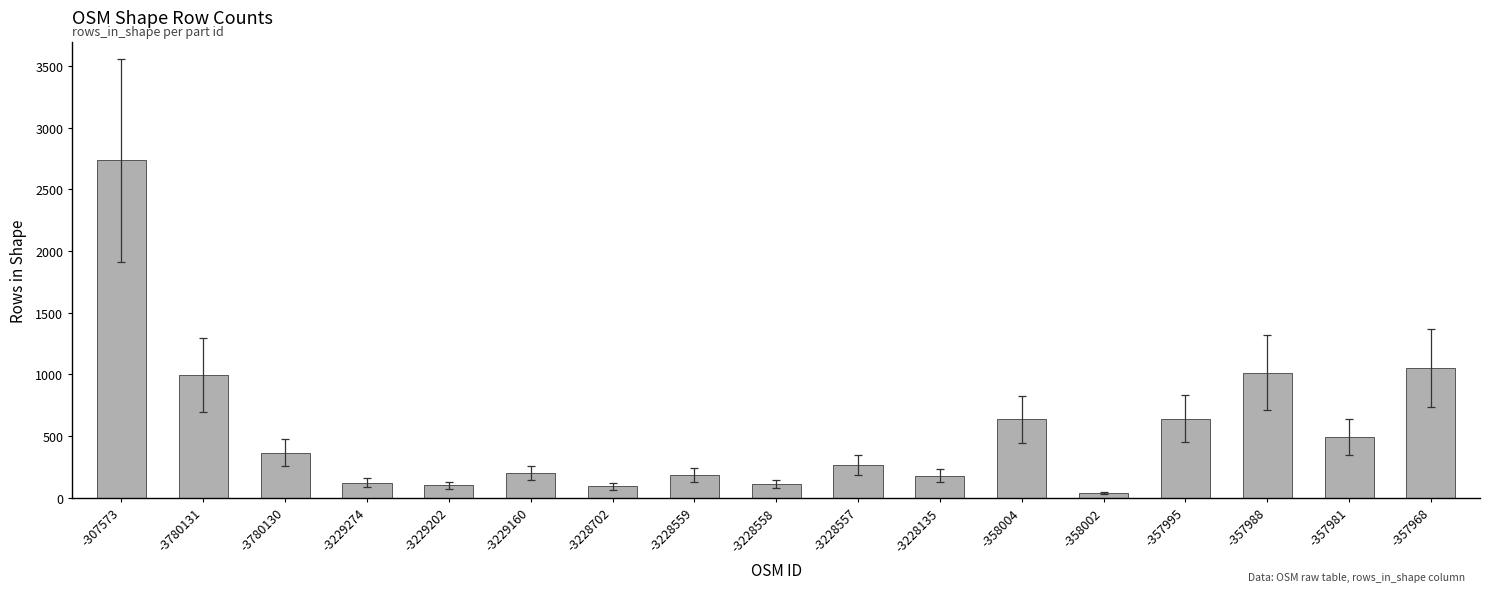

The value at -3229202 is 99. True or false?

True